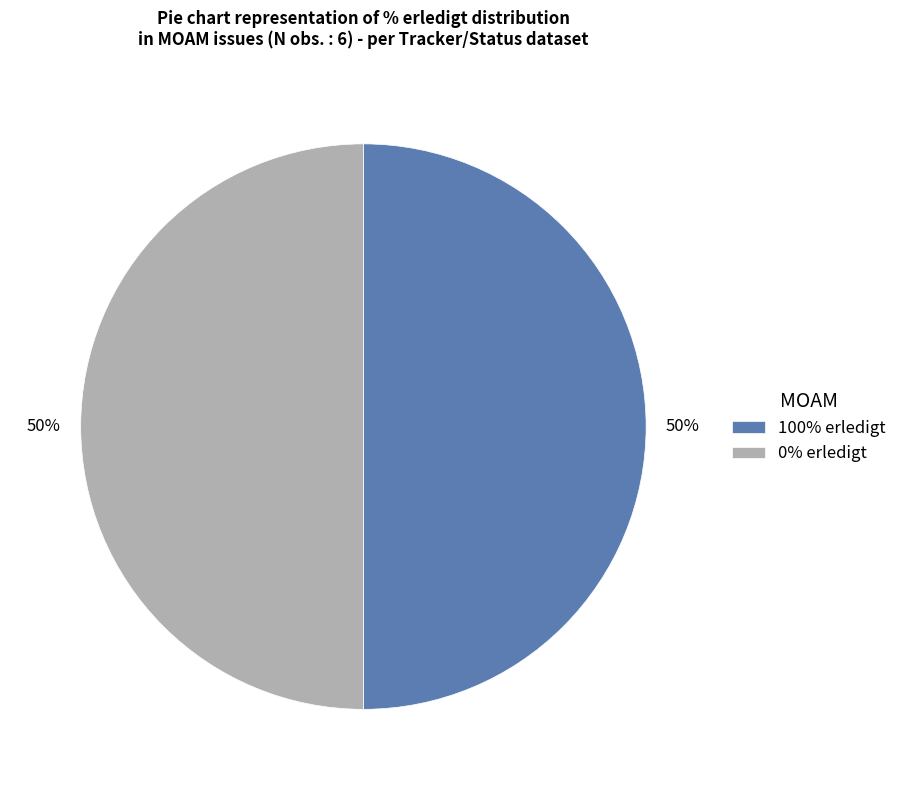

The 0% erledigt slice represents 50% of the pie. True or false?

True